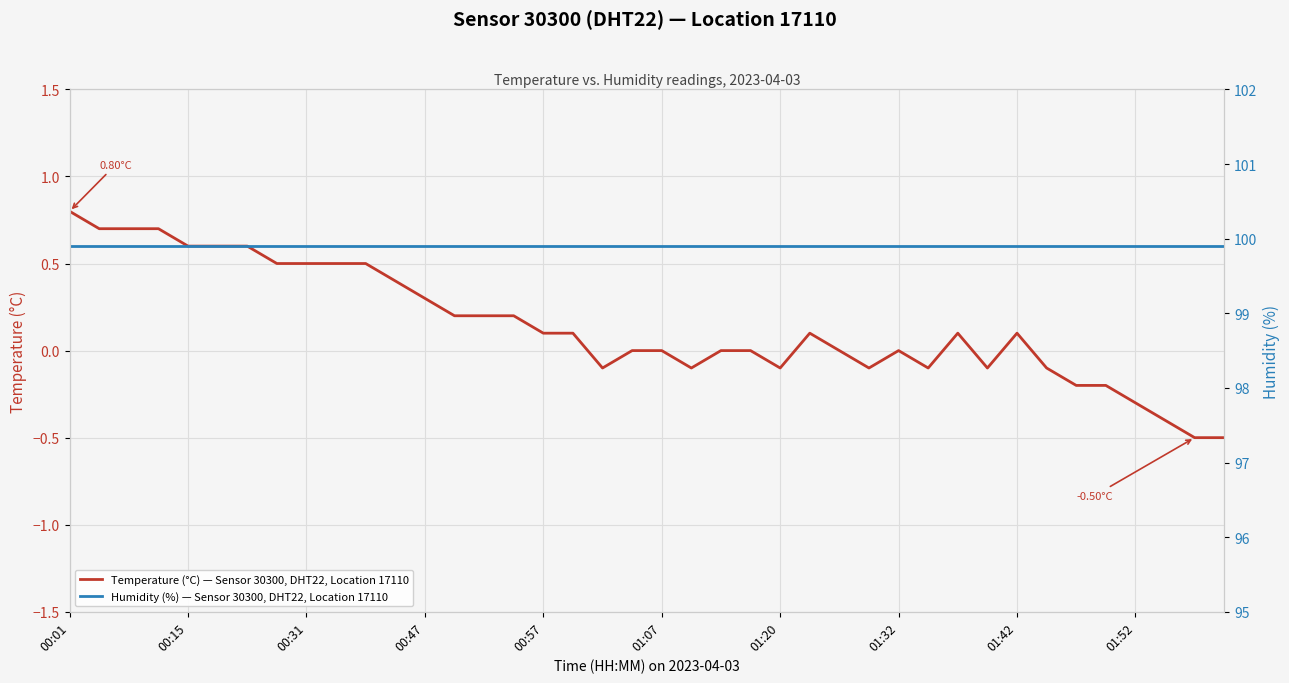

Which series has the widest spread of values?

Temperature (°C) — Sensor 30300, DHT22, Location 17110